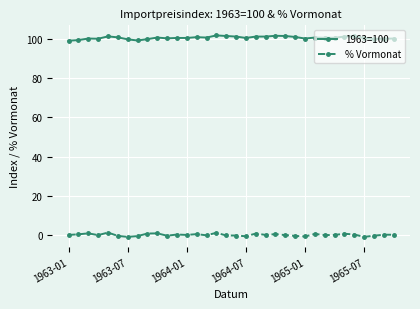

What is the difference between the second highest and minimum values in the 1963=100 series?

2.5